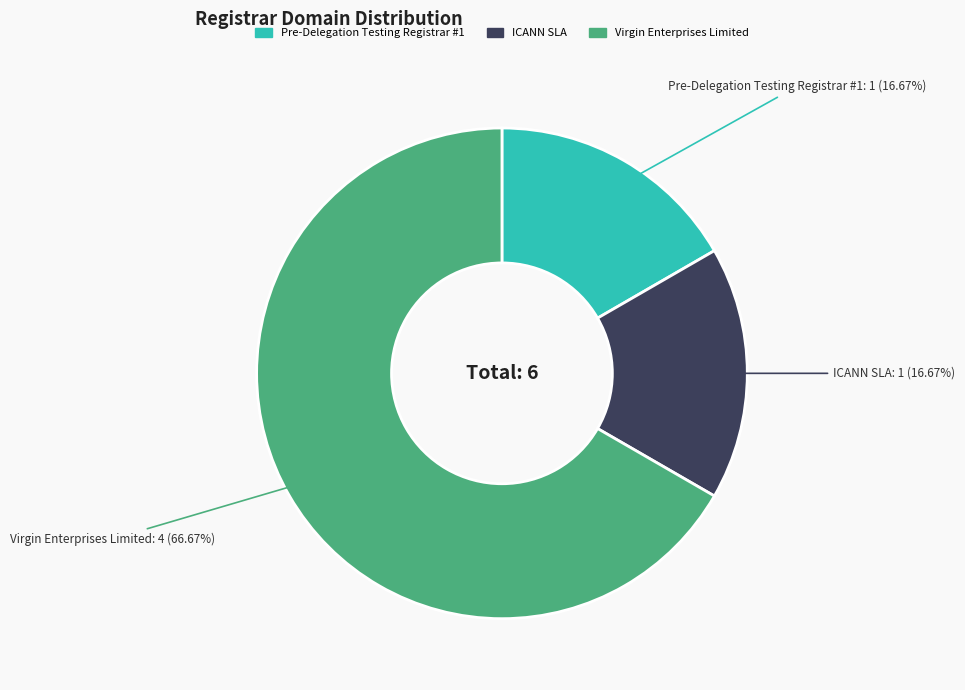

Between Virgin Enterprises Limited and Pre-Delegation Testing Registrar #1, which is larger?

Virgin Enterprises Limited